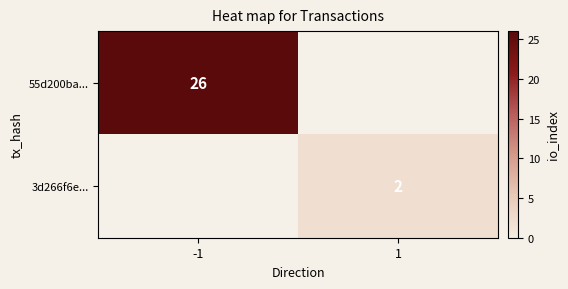

The 55d200ba... series shows 43 at -1. True or false?

False